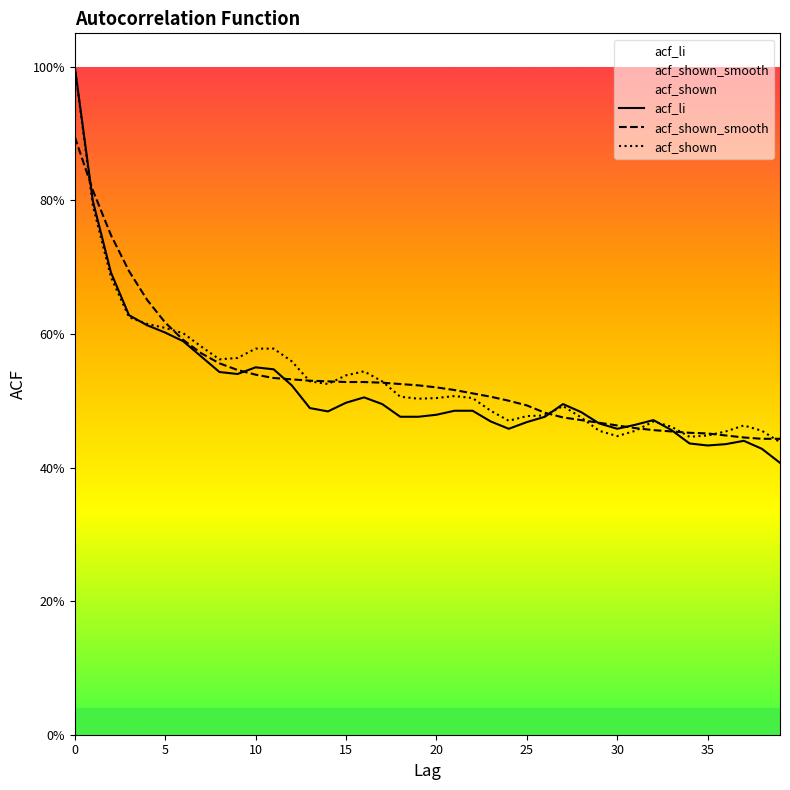

How many interior local valleys does the acf_shown series have?

6